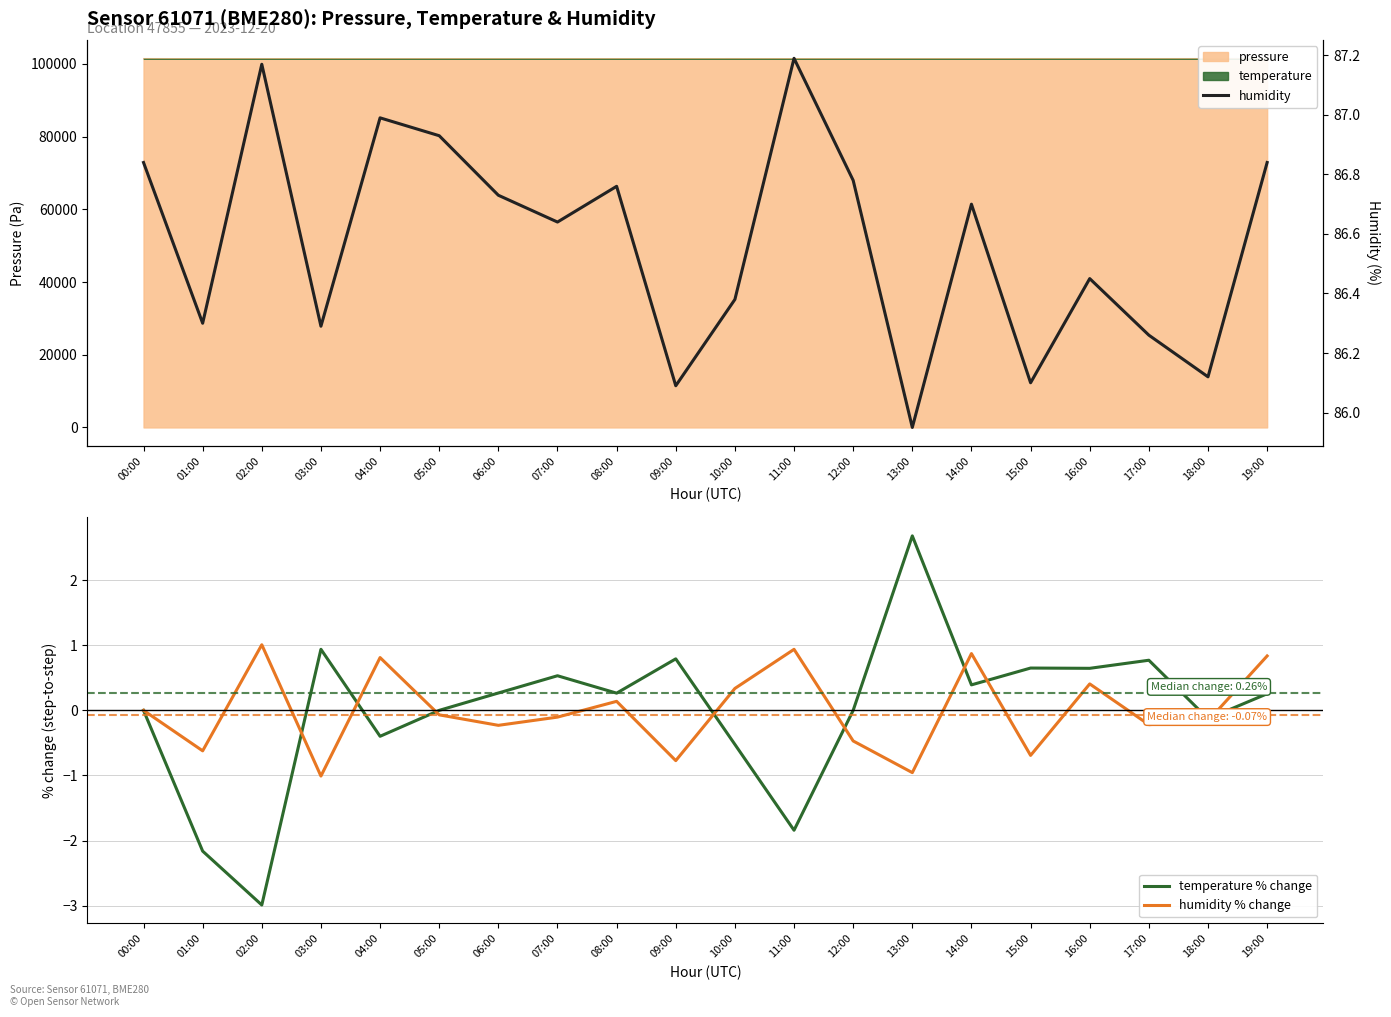

Read the humidity % change value at 06:00.

-0.2